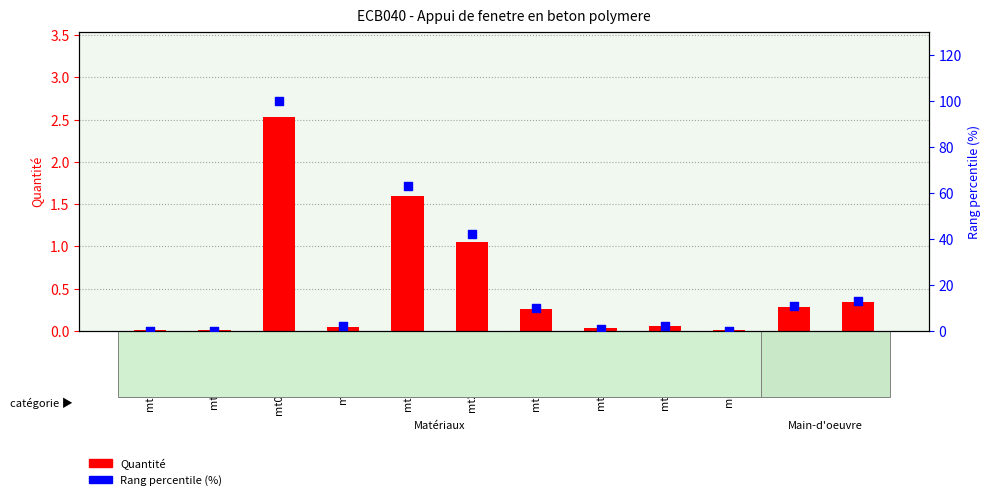

Which series contains the lowest Y value?

Rang percentile